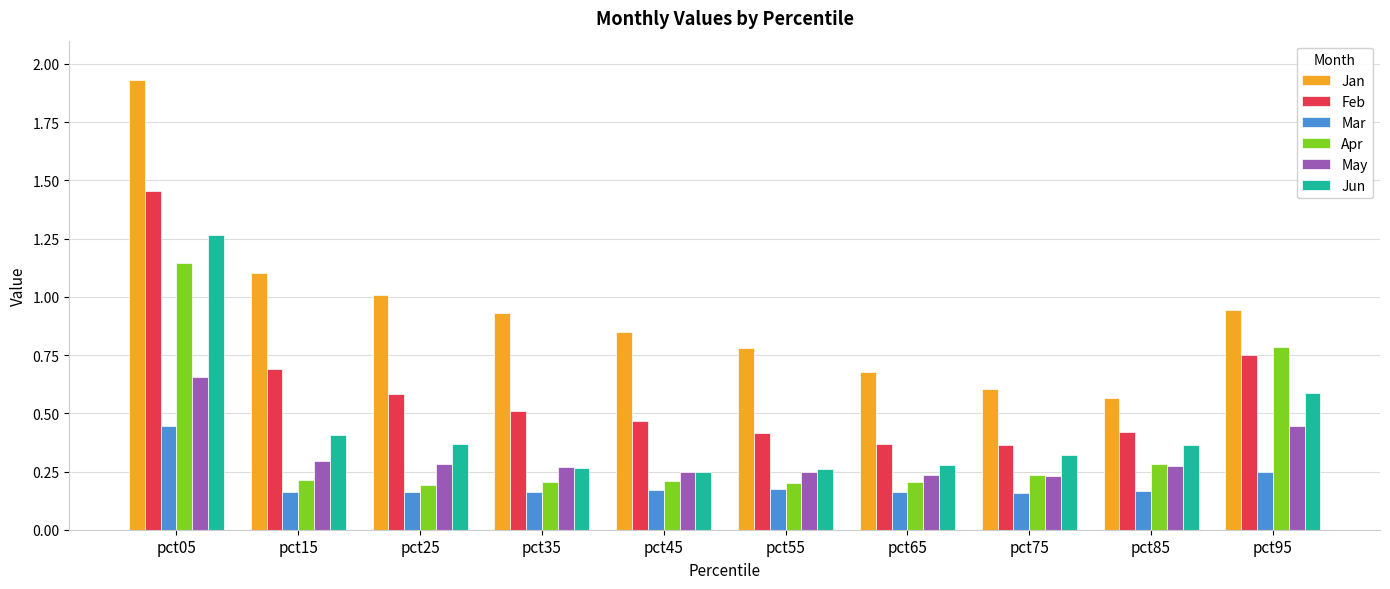

Which series changed the most between pct45 and pct75?

Jan